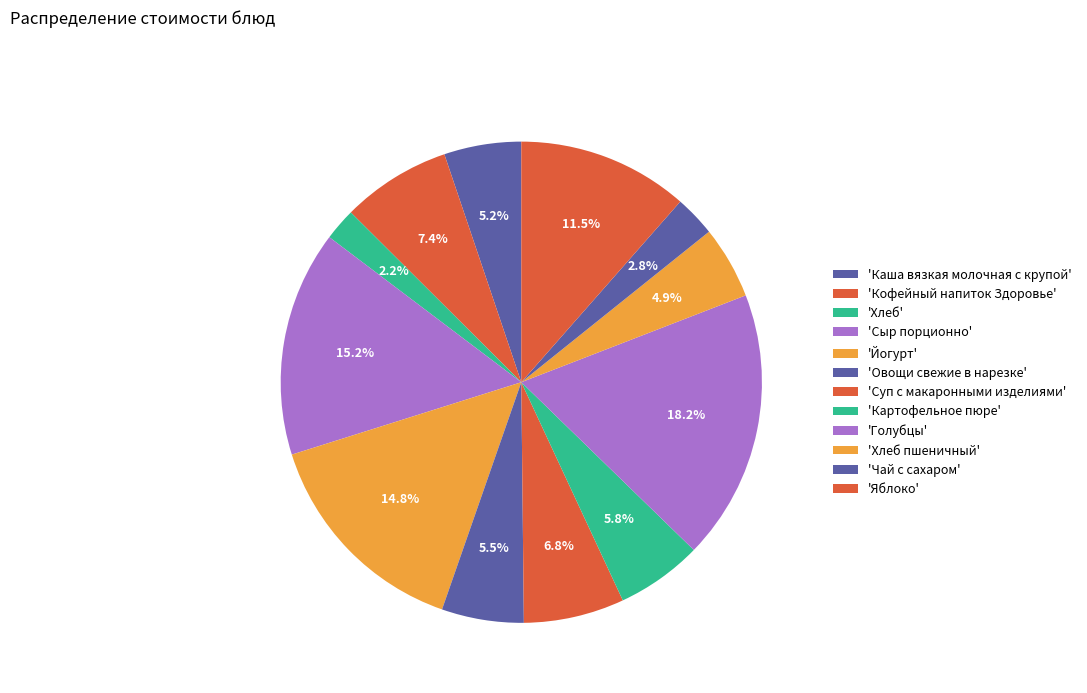

How many segments does this pie chart have?

12